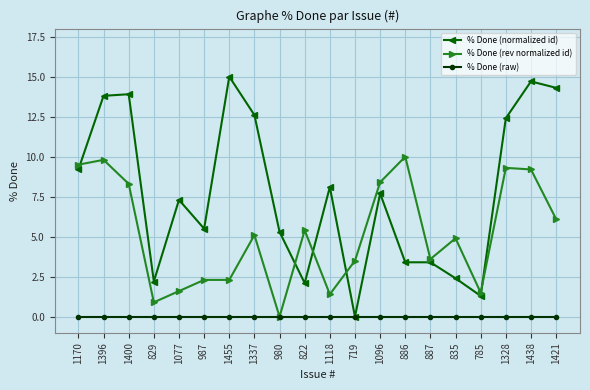

What is the label of the 4th point from the right?

785